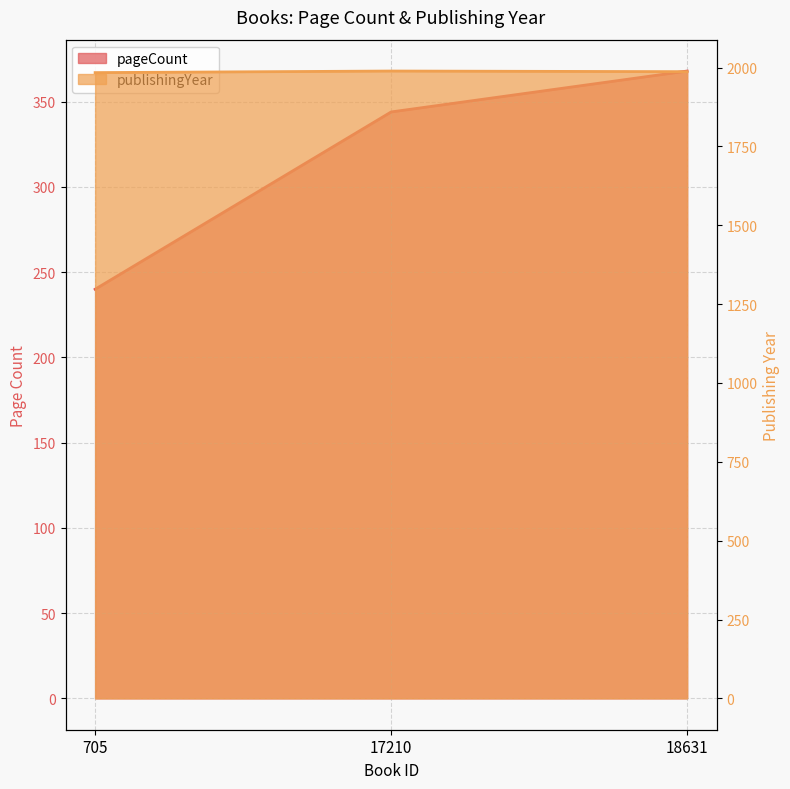

List the labels in order of pageCount value, largest first.

18631, 17210, 705